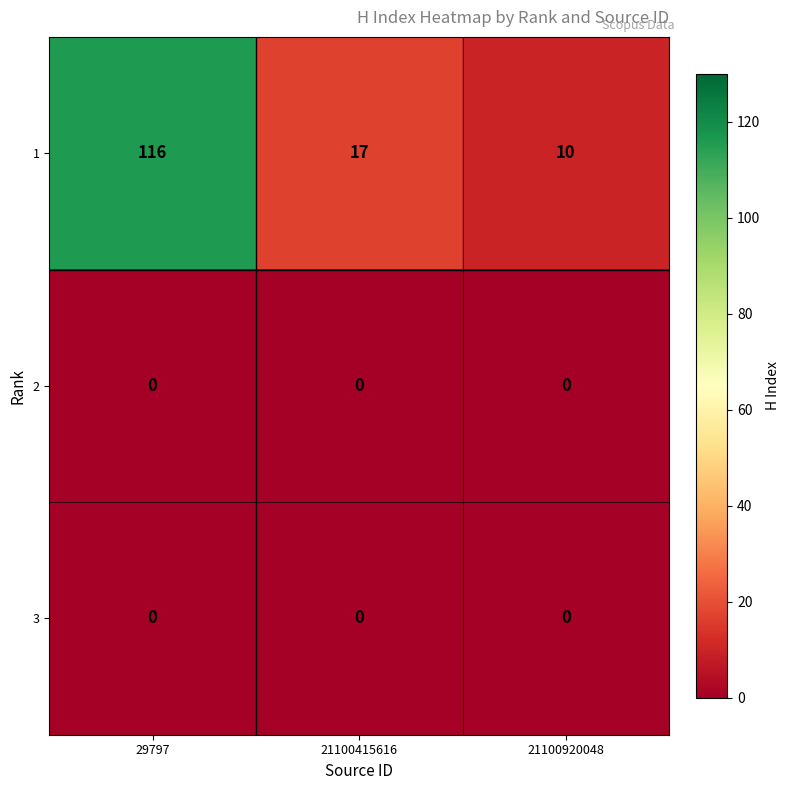

The value of 1 at 21100415616 is 25. True or false?

False